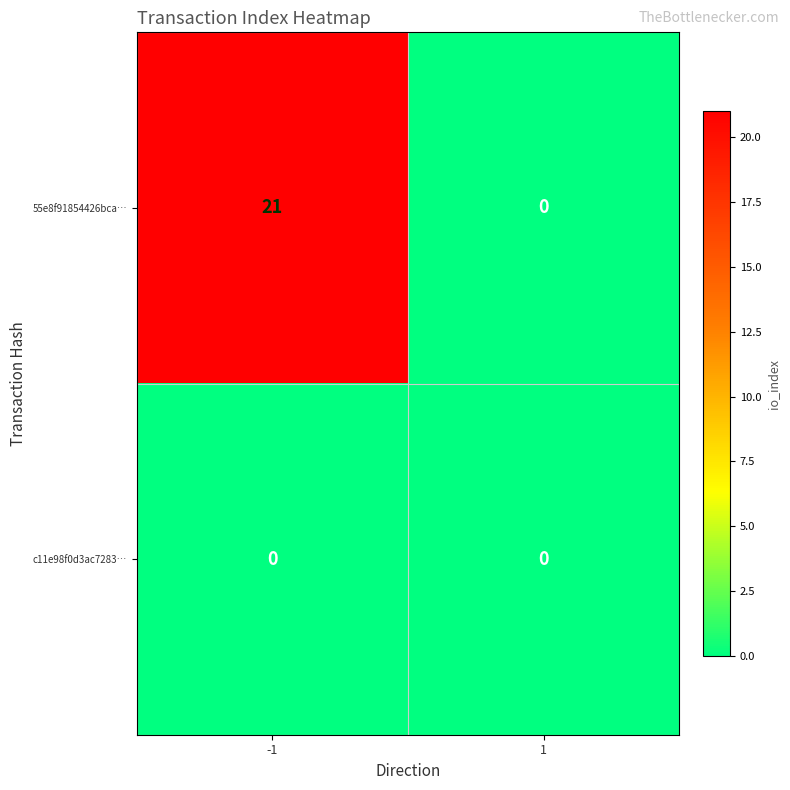

List the series in order of their overall mean, lowest first.

c11e98f0d3ac7283…, 55e8f91854426bca…